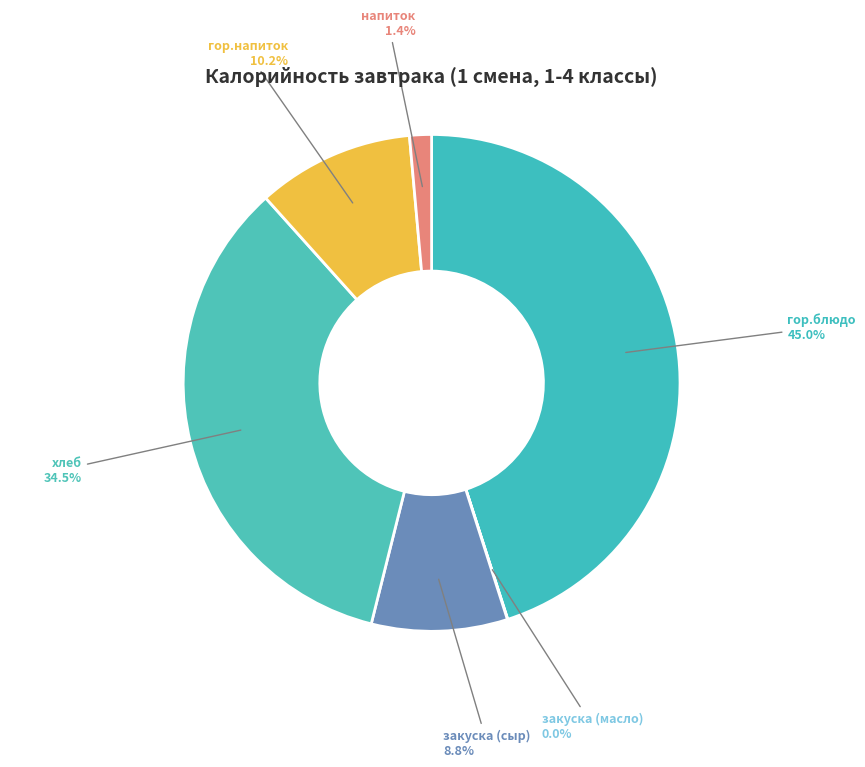

What percentage is the гор.напиток slice, to the nearest percent?

10%